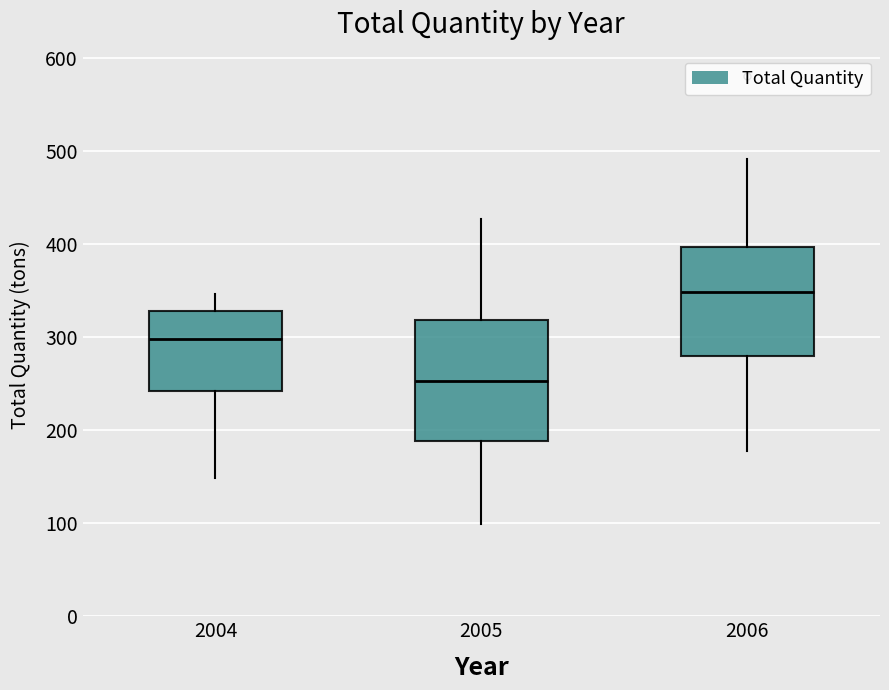

Comparing the boxes themselves (not the whiskers), which one is the tallest?

2005